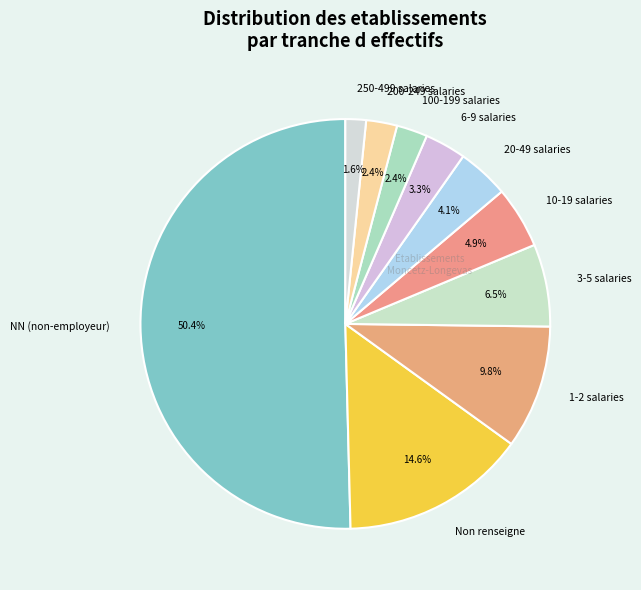

Between NN (non-employeur) and 10-19 salaries, which is larger?

NN (non-employeur)